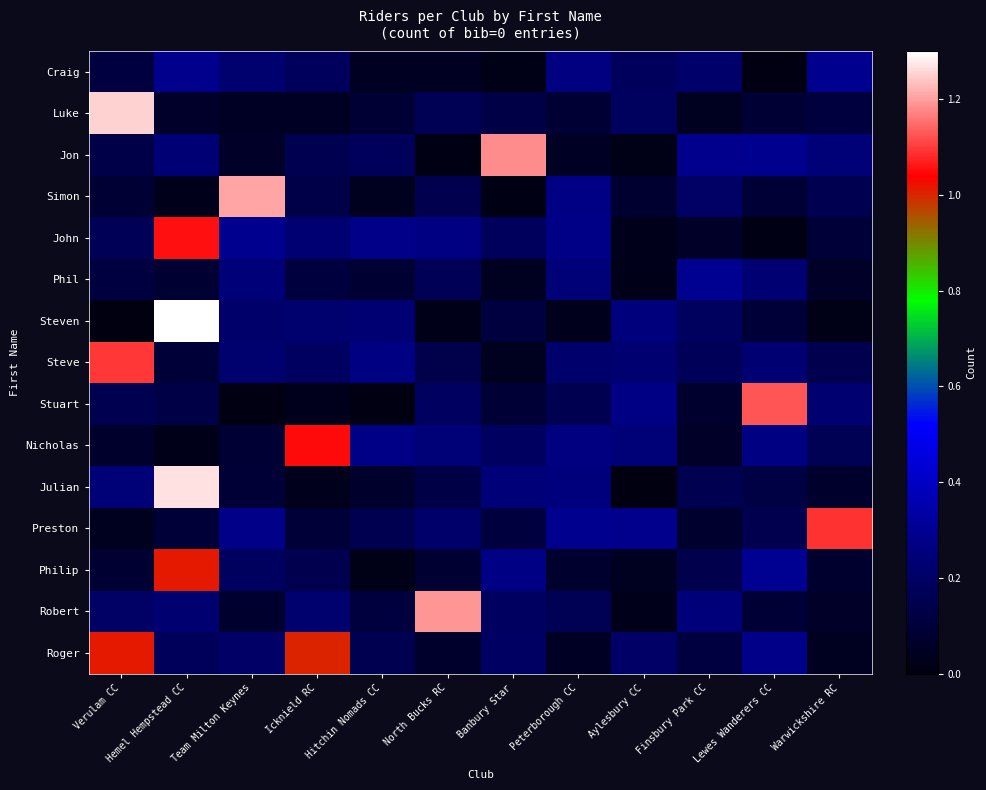

What is the total value across all series at Banbury Star?

3.0